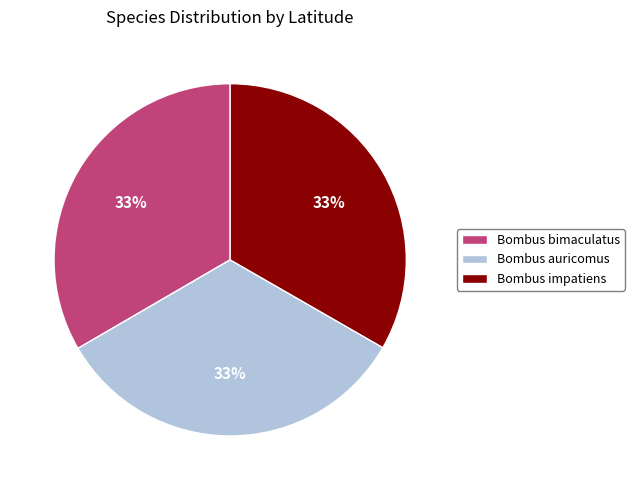

What is the ratio of the value at Bombus impatiens to the value at Bombus bimaculatus?

1.0